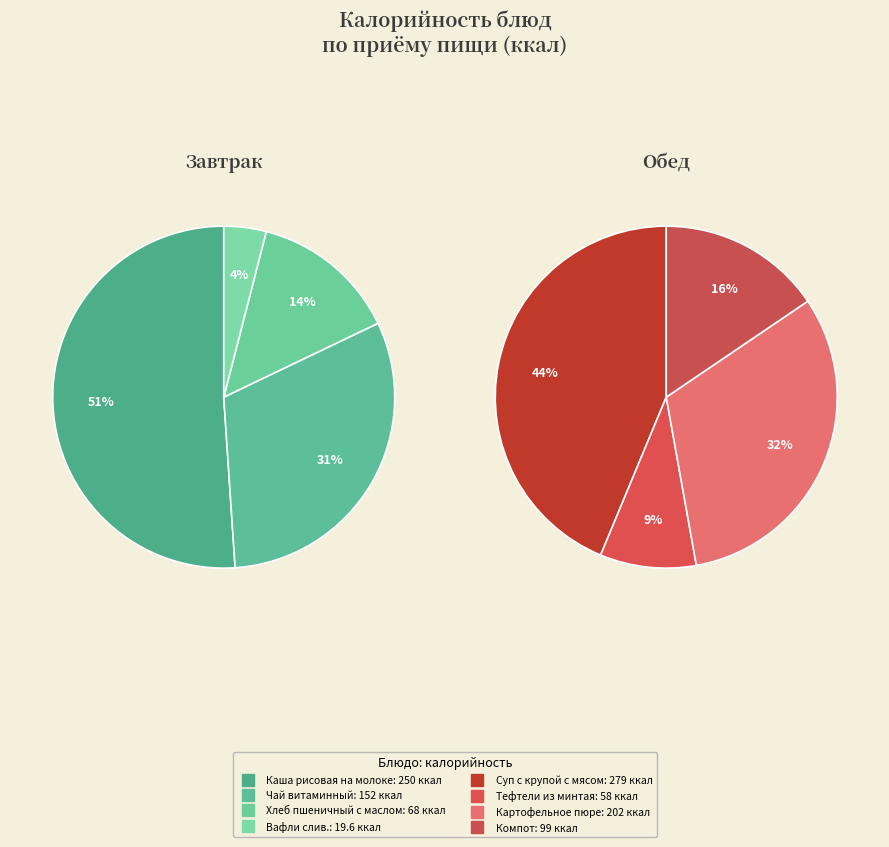

How many slices are in this pie chart?

8